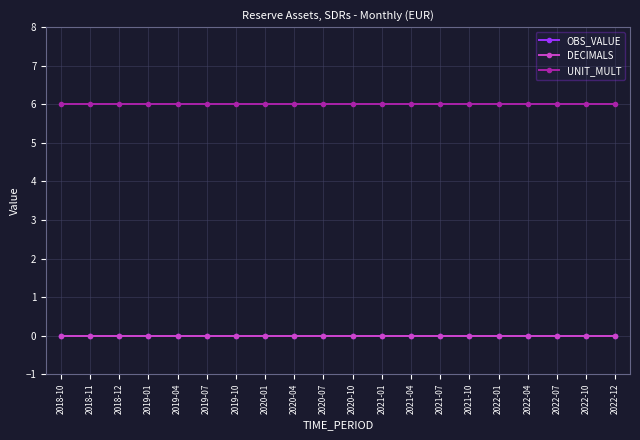

How many lines are shown in the chart?

3